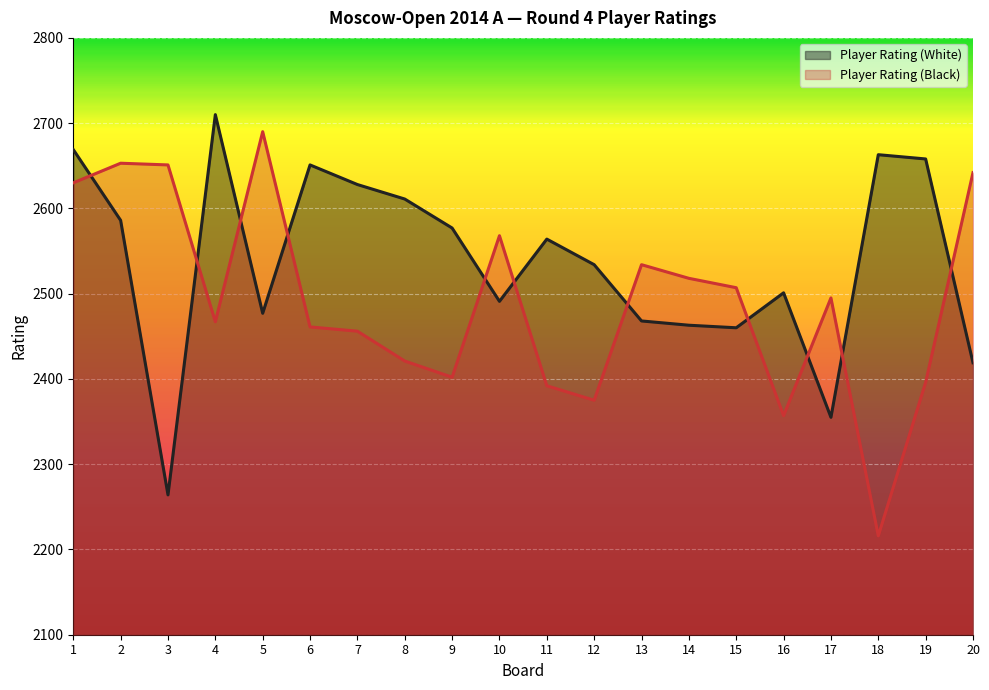

How many categories are shown in the chart?

20